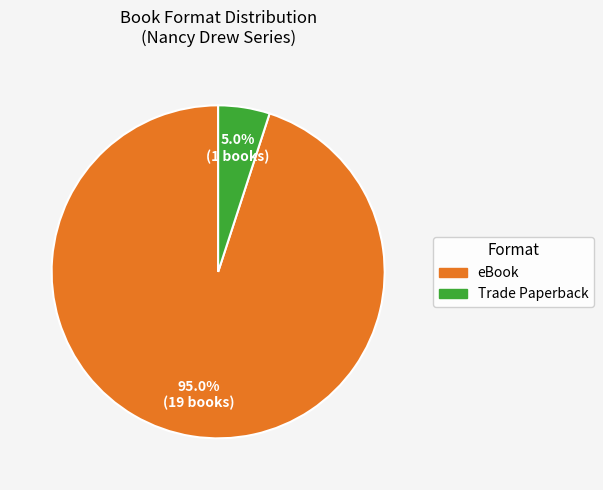

Rank the categories by value from lowest to highest.

Trade Paperback, eBook